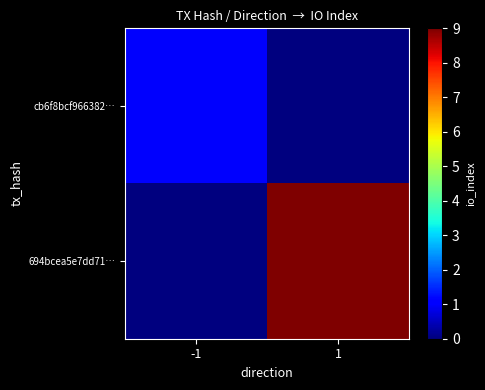

Which series has the widest spread of values?

694bcea5e7dd71…